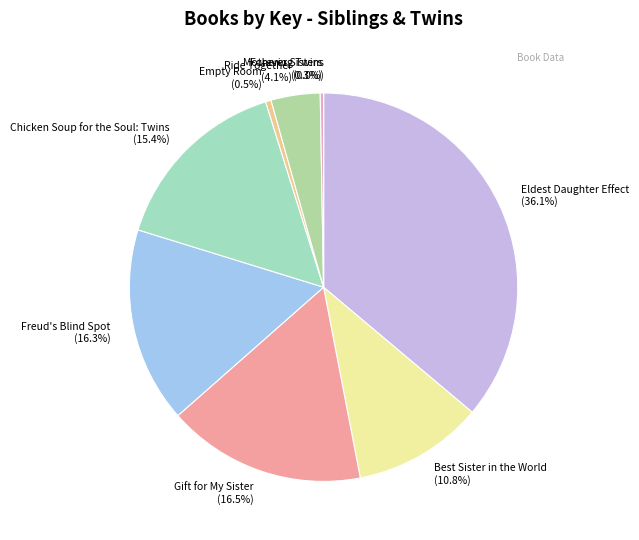

To the nearest percent, what portion does Chicken Soup for the Soul: Twins represent?

15%